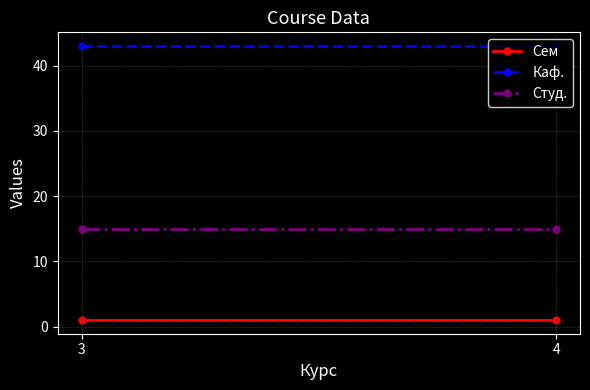

Reading left to right, what are all the values shown in this chart?

Сем: 1	1
Каф.: 43	43
Студ.: 15	15